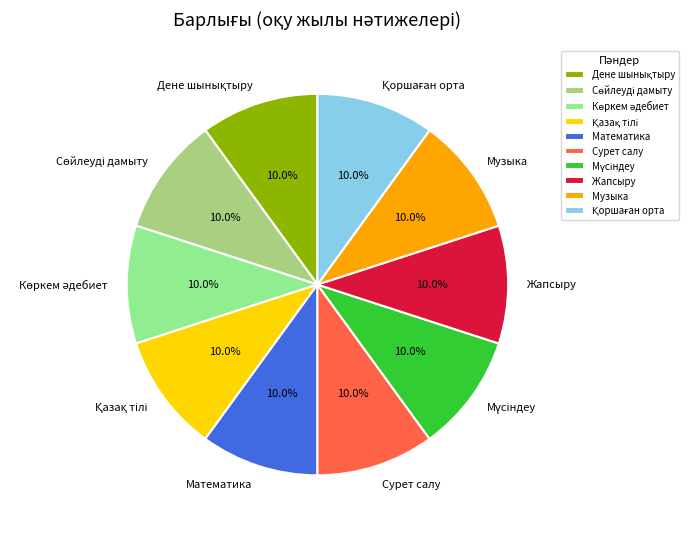

How many segments does this pie chart have?

10